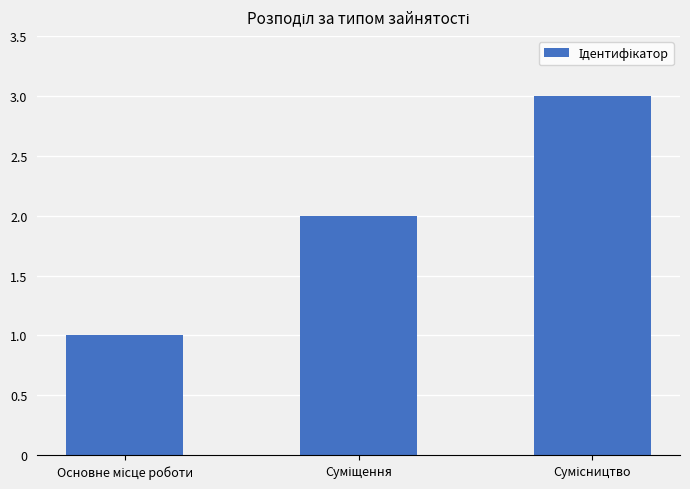

What is the maximum value shown in the chart?

3